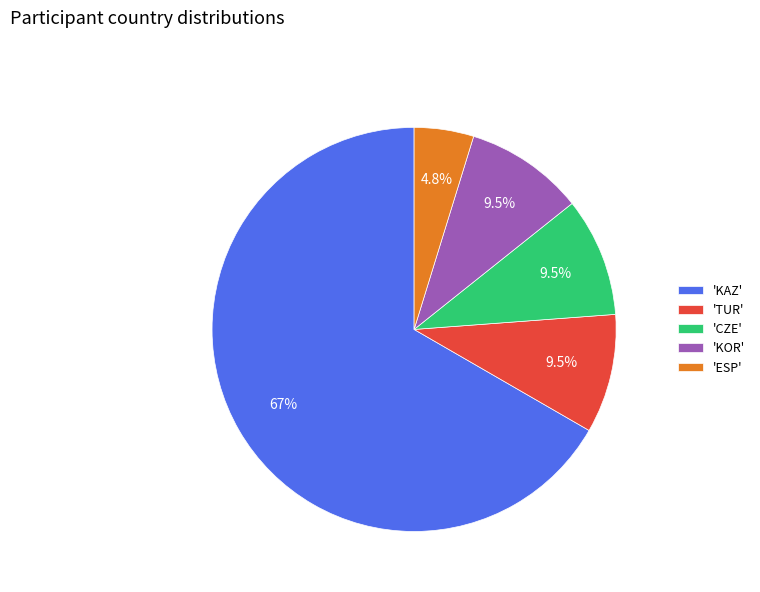

Is 'ESP' the majority of the pie?

No